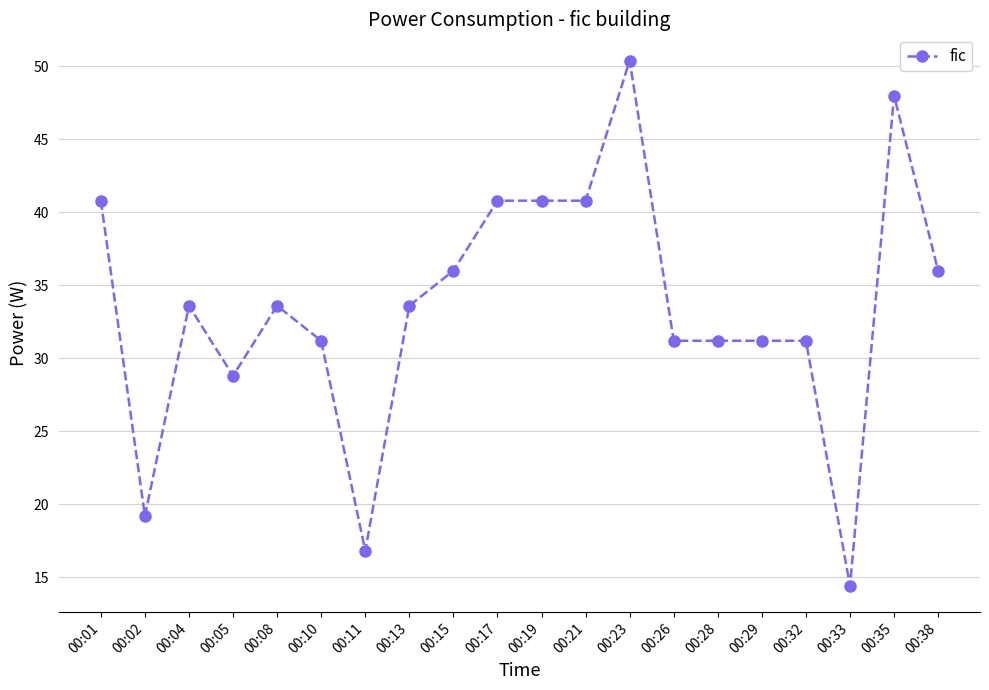

Read the value at 00:10.

31.2